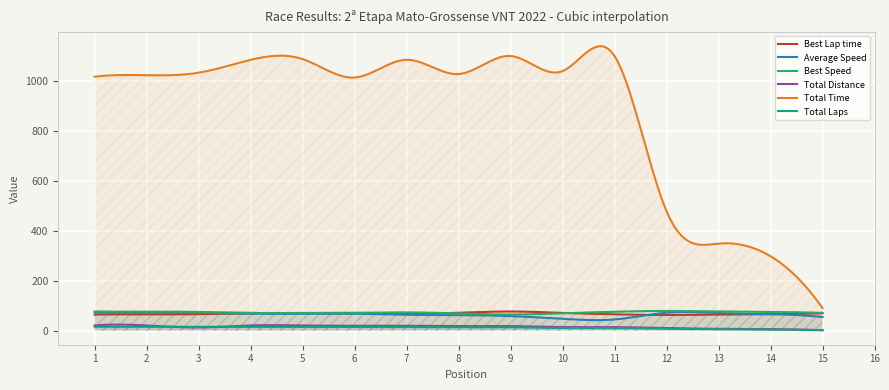

True or false: Average Speed and Total Distance intersect in this chart.

False